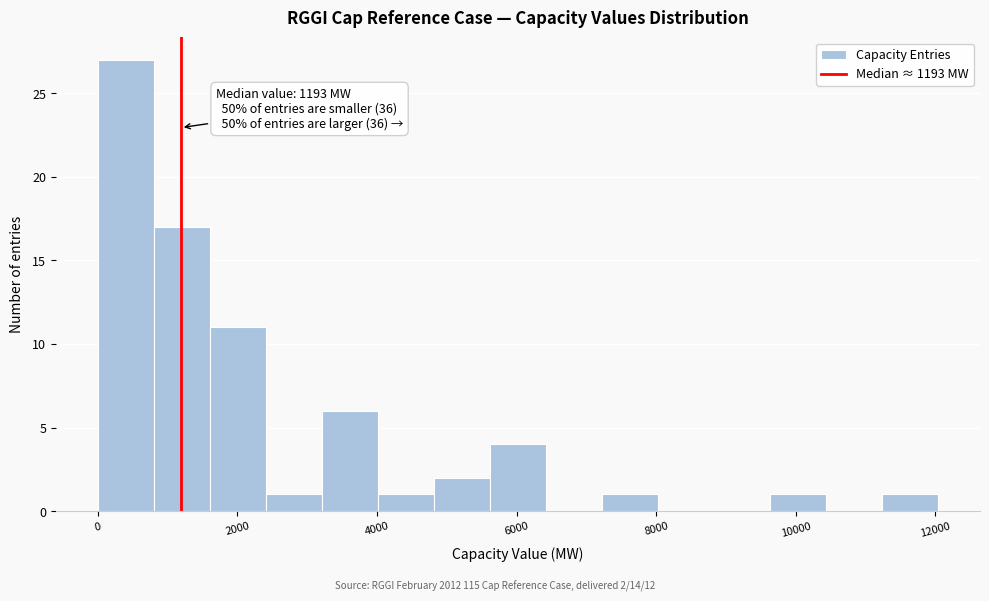

Over which range of the x-axis is the bar tallest?

0 to 800